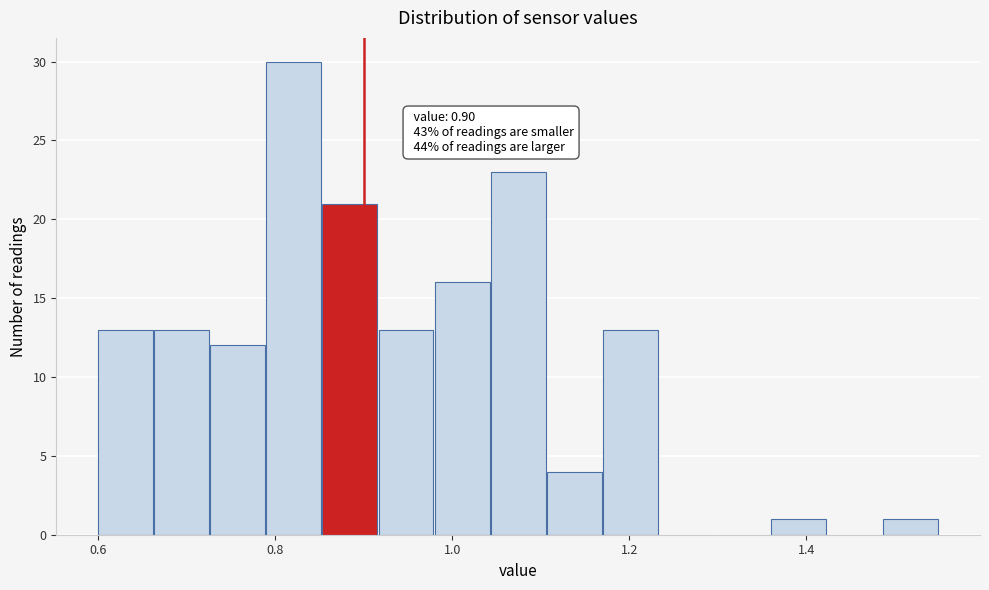

Read against the x-axis, roughly where is the centre of the tallest bar?

0.82